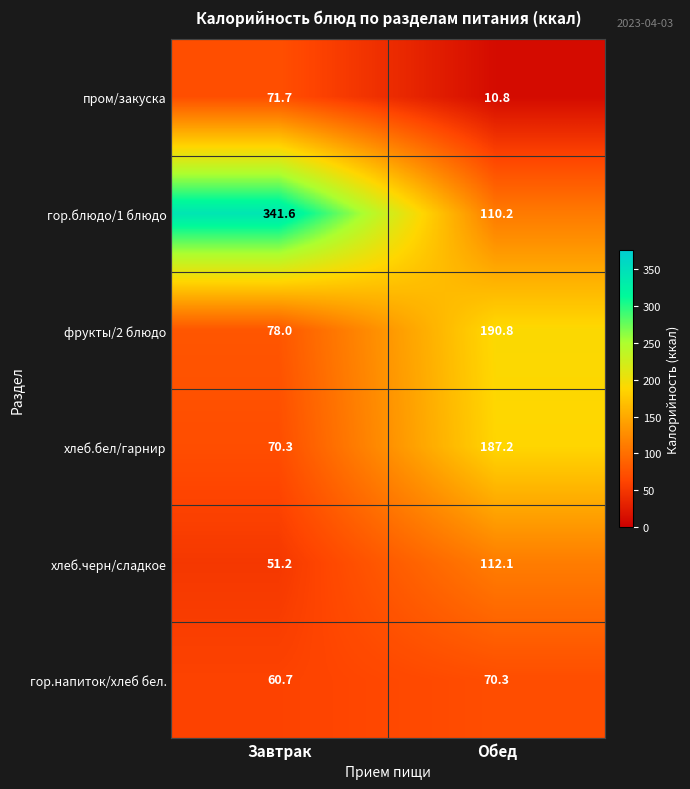

Rank the series by their maximum value, from lowest to highest.

гор.напиток/хлеб бел., пром/закуска, хлеб.черн/сладкое, хлеб.бел/гарнир, фрукты/2 блюдо, гор.блюдо/1 блюдо